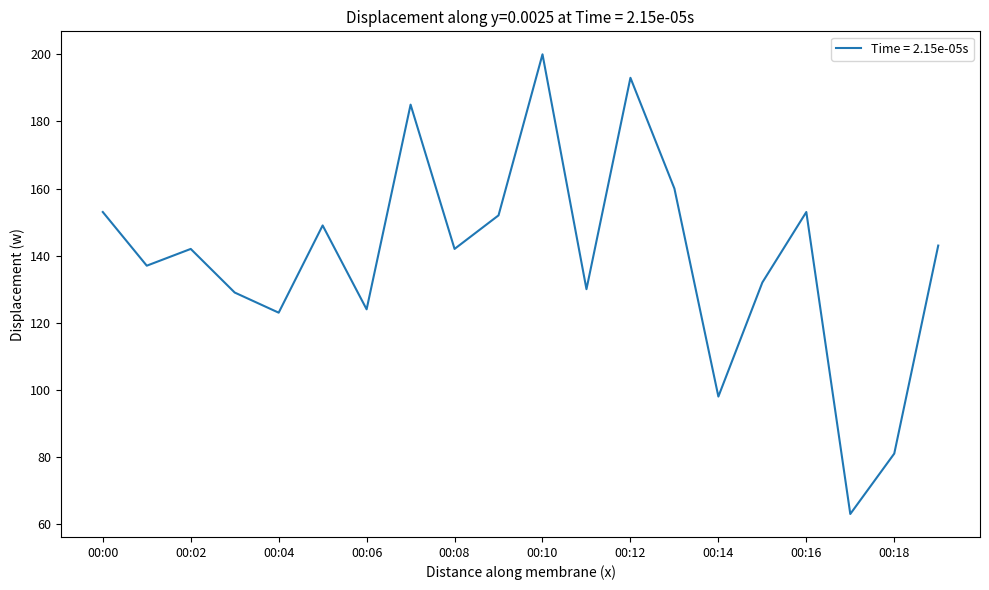

What is the smallest value displayed?

63